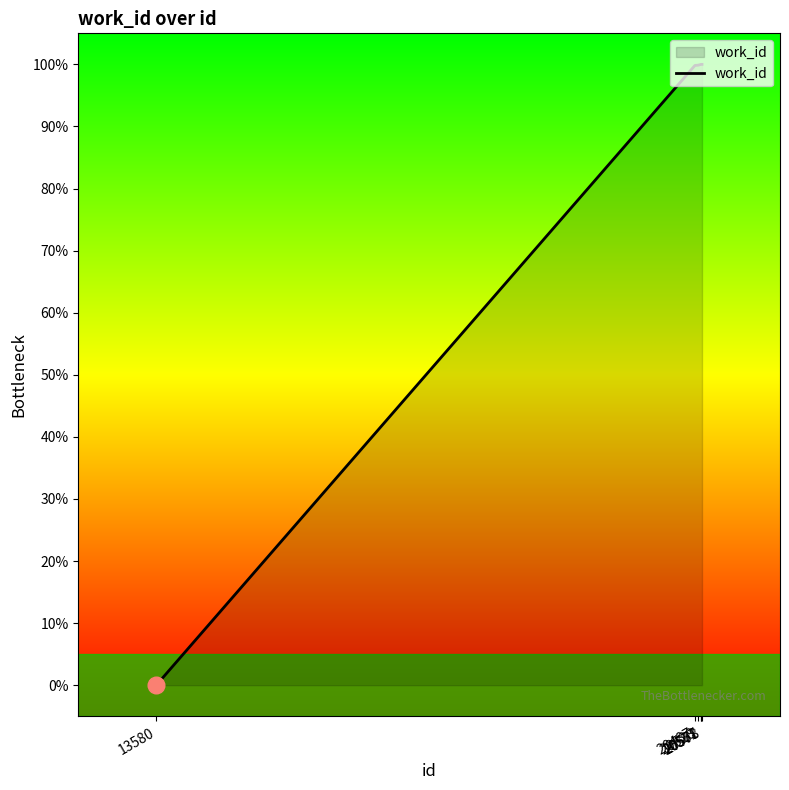

What is the difference between the maximum and minimum values?

100.0